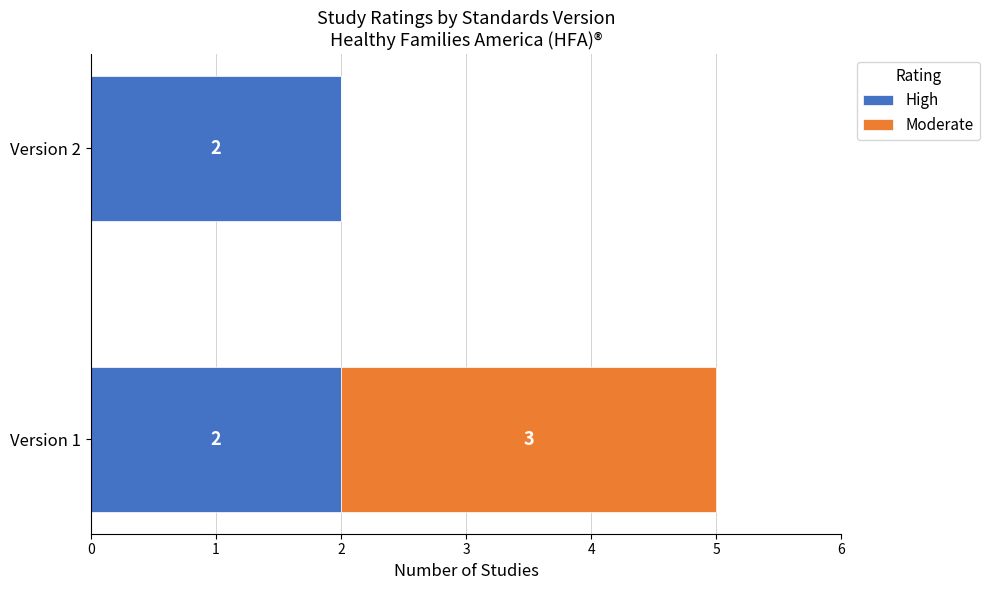

What is the total value across all series at Version 1?

5